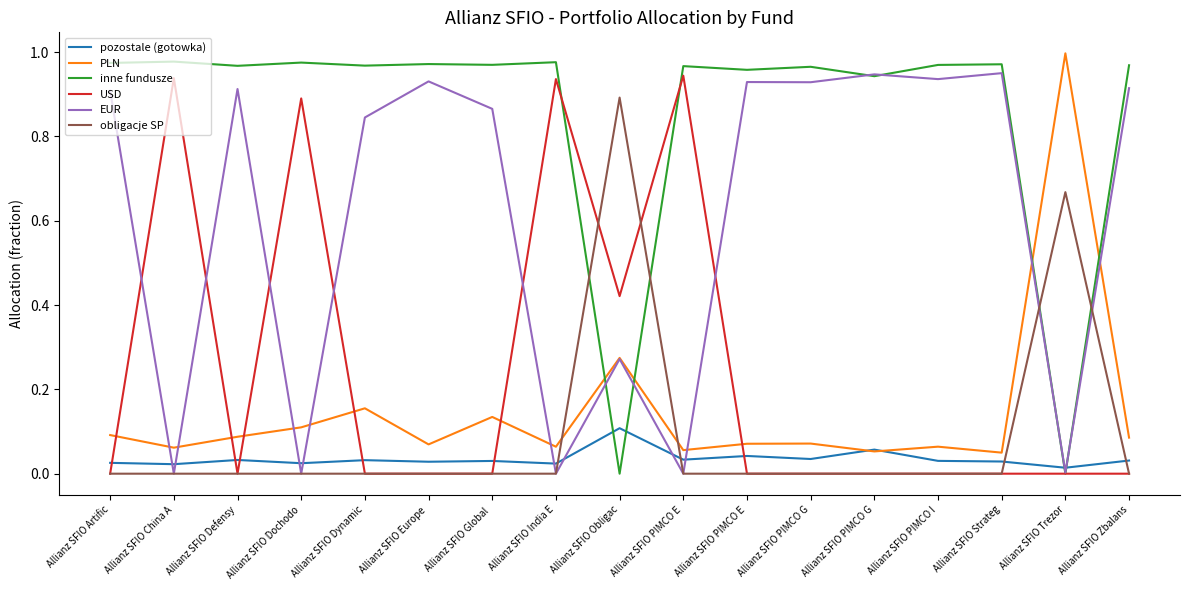

Which series has the largest range (max minus min)?

inne fundusze